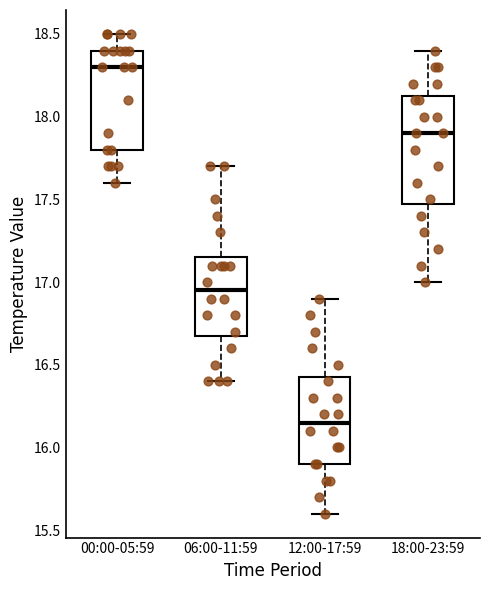

Comparing the boxes themselves (not the whiskers), which one is the tallest?

18:00-23:59